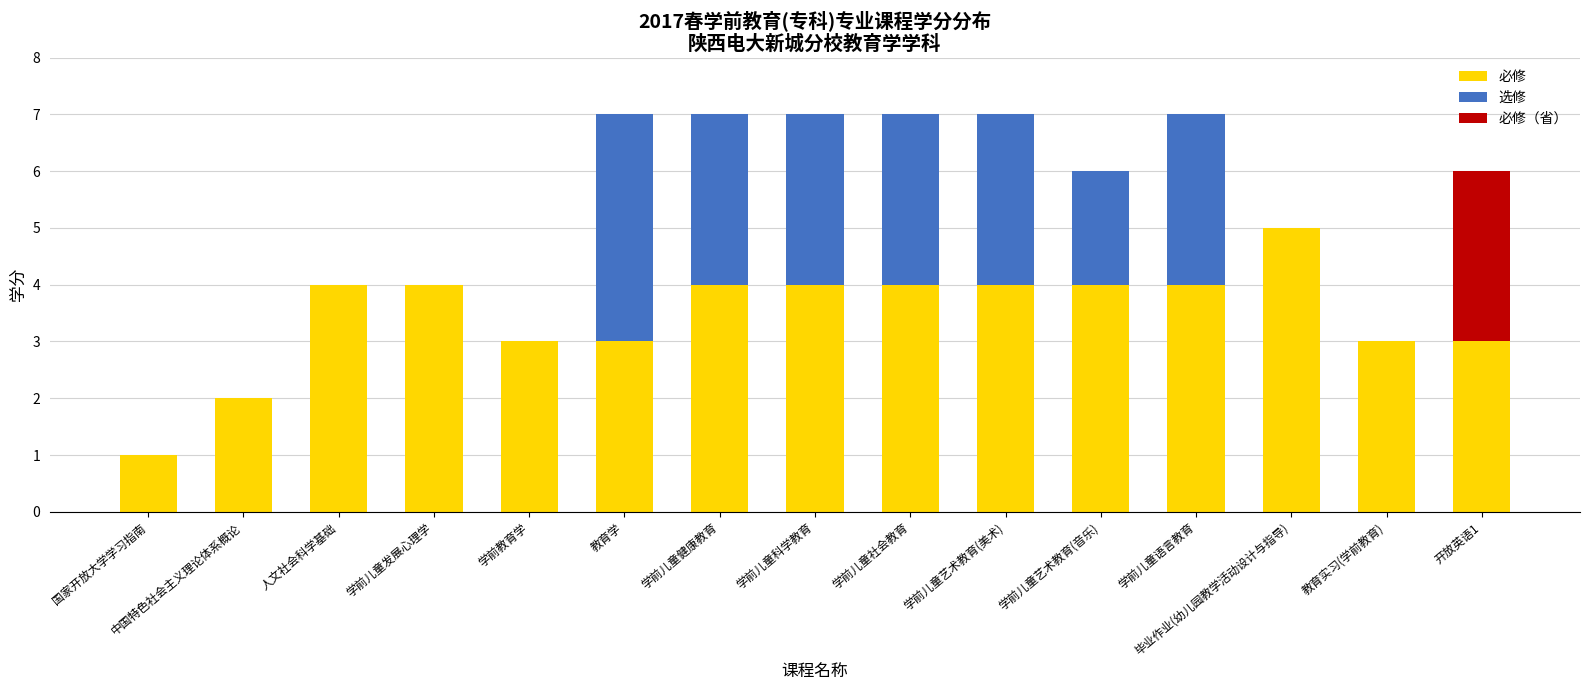

Which category has the highest value in the 必修 series?

毕业作业(幼儿园教学活动设计与指导)